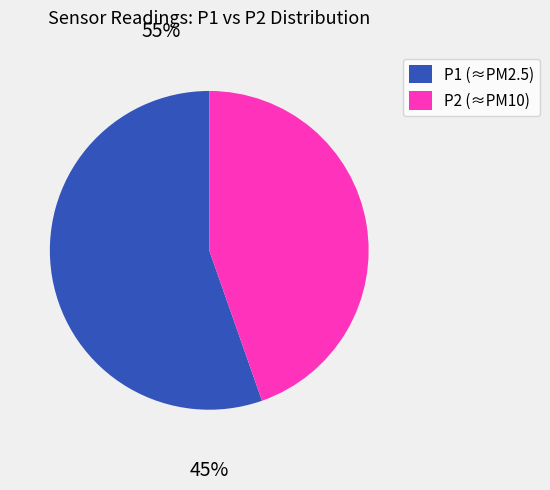

True or false: P1 (≈PM2.5) accounts for 43% of the total.

False